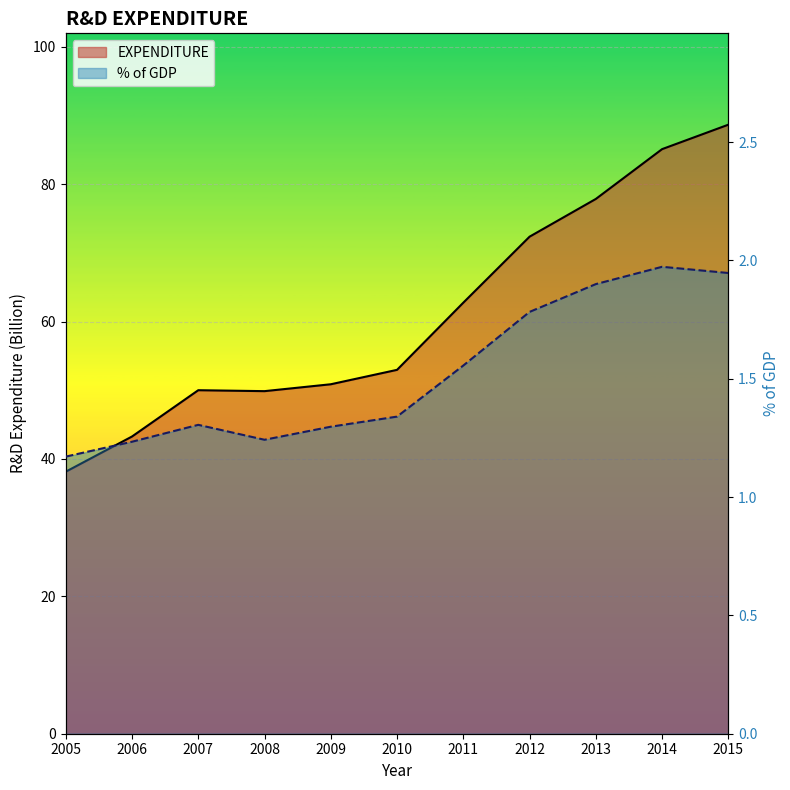

Reading left to right, what are all the values shown in this chart?

EXPENDITURE: 38.1	43.3	50.0	49.9	50.9	53.0	62.8	72.4	77.9	85.1	88.7
% of GDP: 1.2	1.2	1.3	1.2	1.3	1.3	1.6	1.8	1.9	2.0	1.9